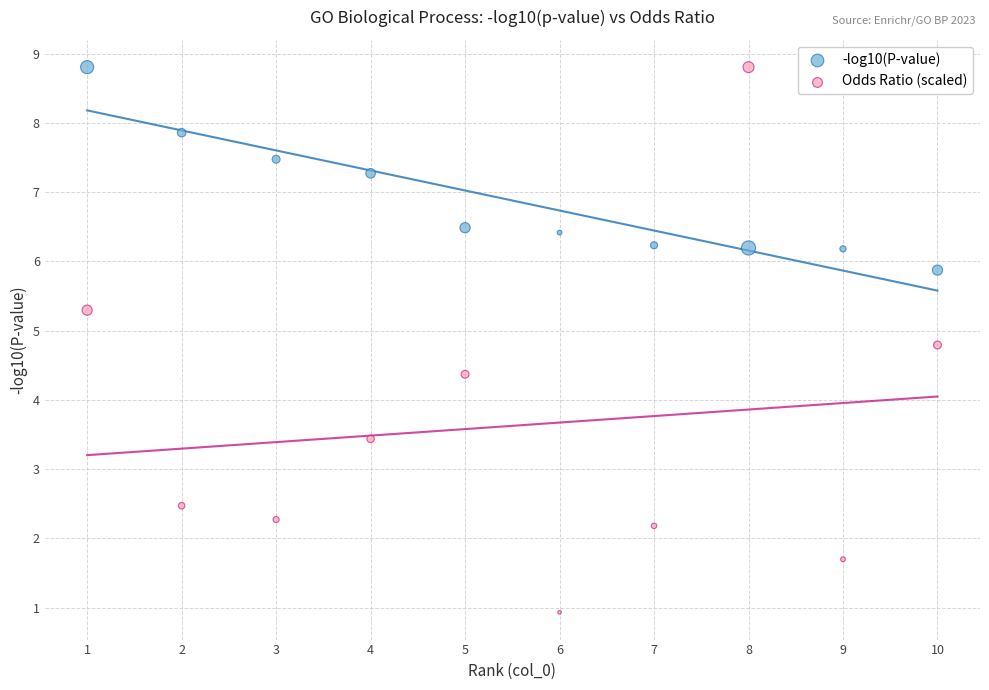

Across all data points, what is the range of X values (max minus min)?

9.0